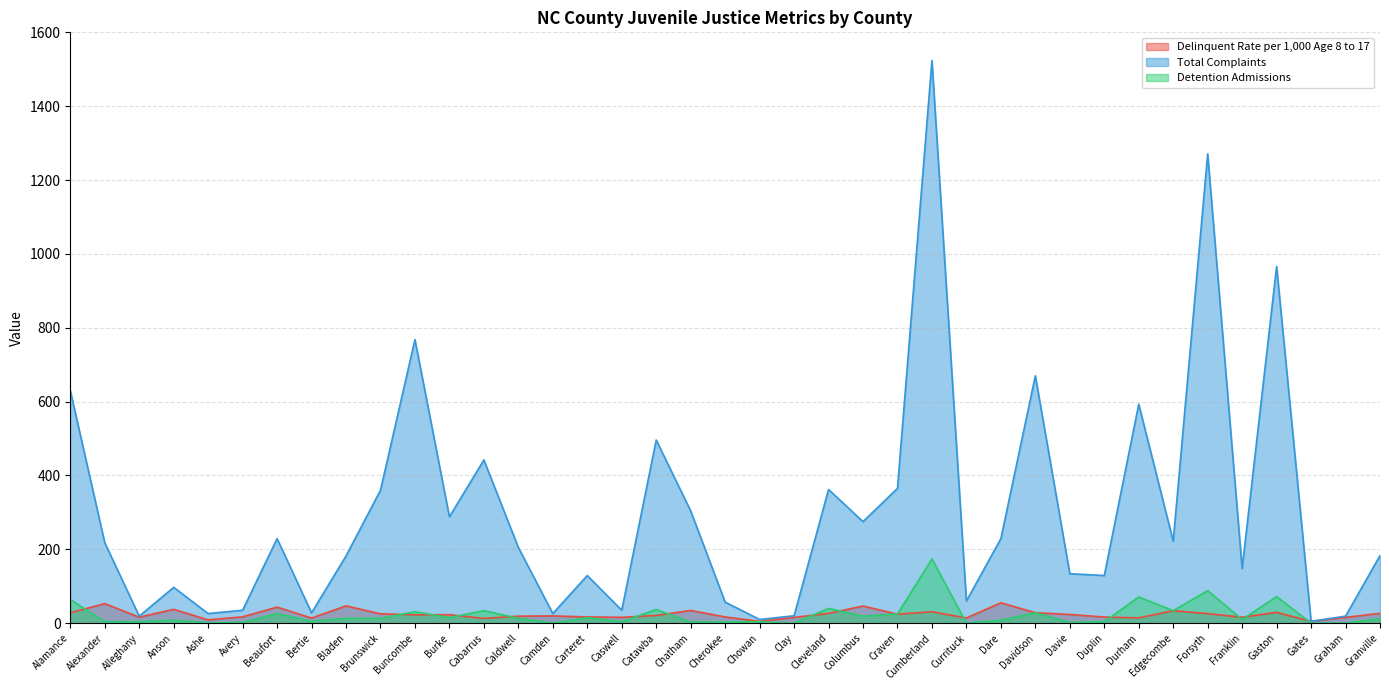

What is the maximum value shown in the chart?

1524.0